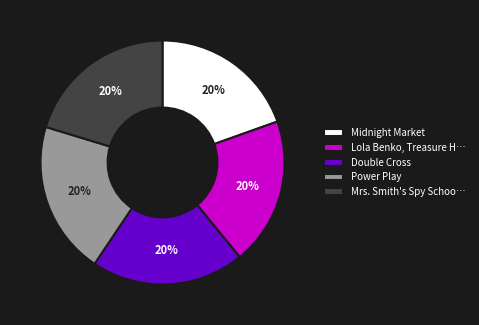

Is Lola Benko, Treasure H… the majority of the pie?

No